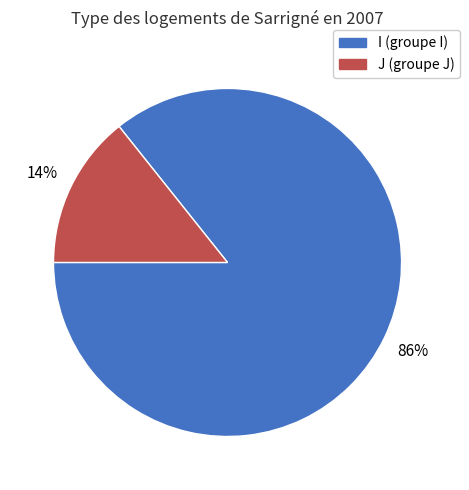

Is the sum of J and I greater than half?

Yes